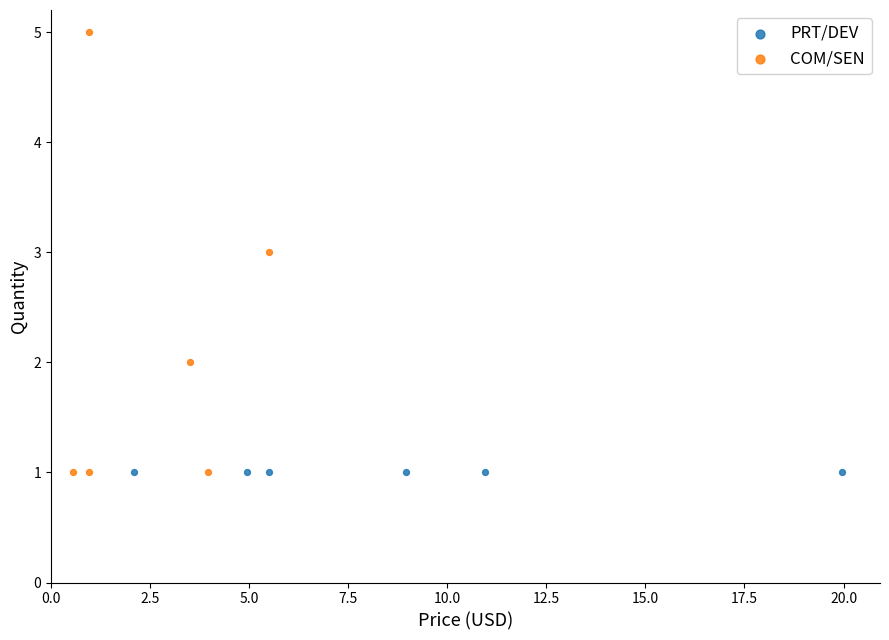

Which series reaches the maximum Y coordinate?

COM/SEN